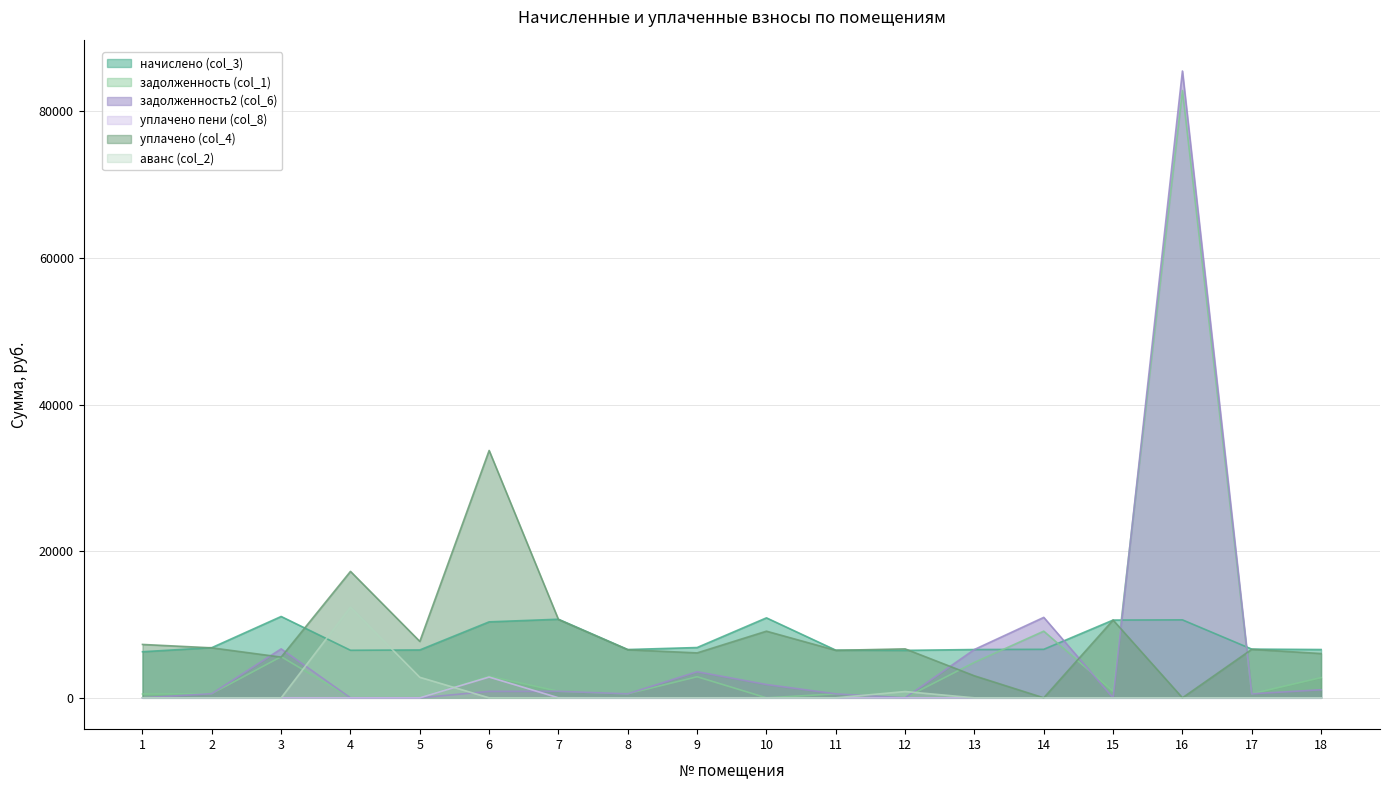

The value of уплачено пени (col_8) at 2 is 0.0. True or false?

True